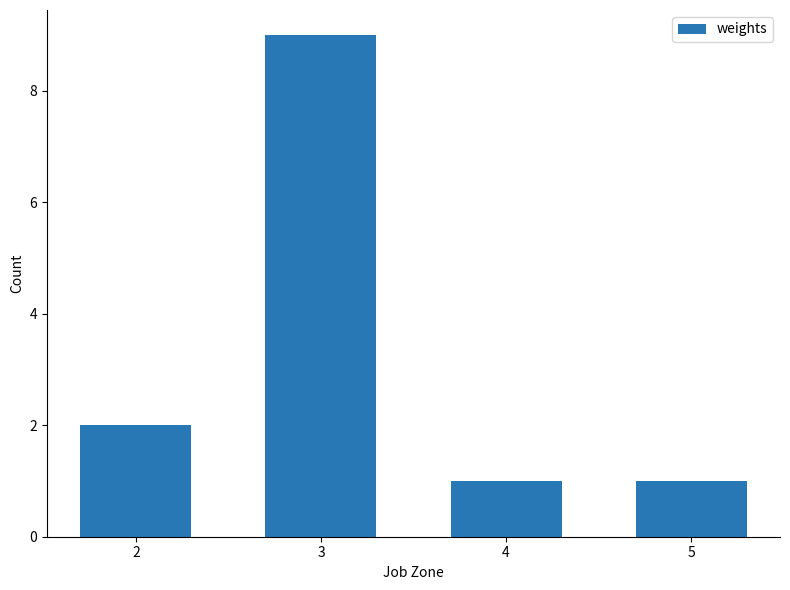

True or false: the data shows 9 at 3.

True